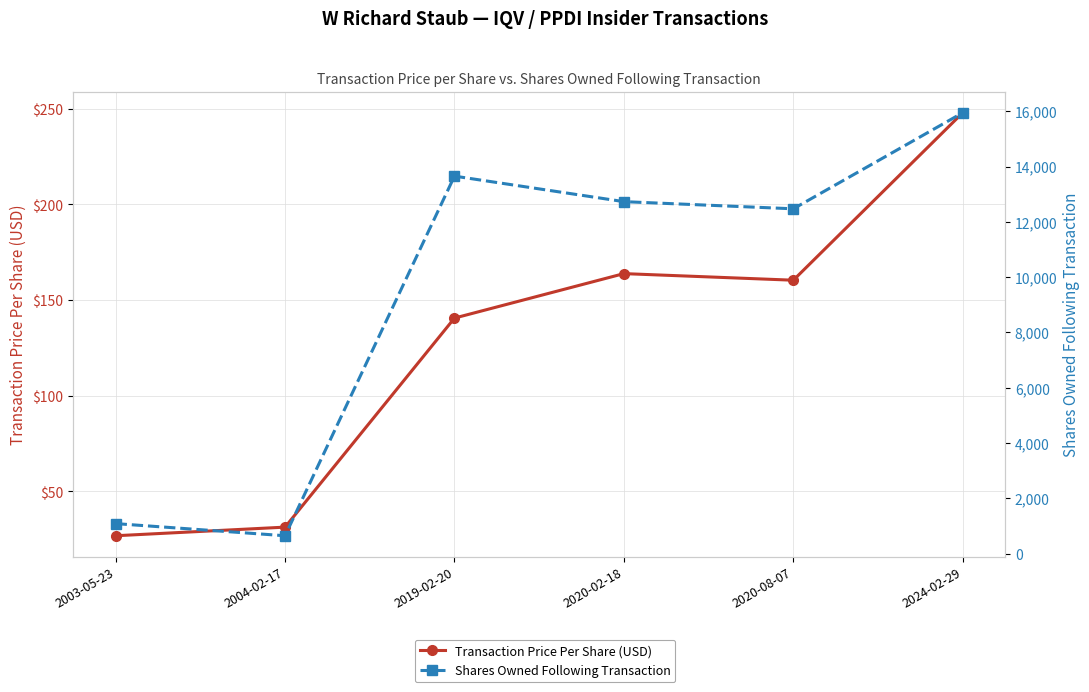

Read the Transaction Price Per Share (USD) value at 2019-02-20.

140.5